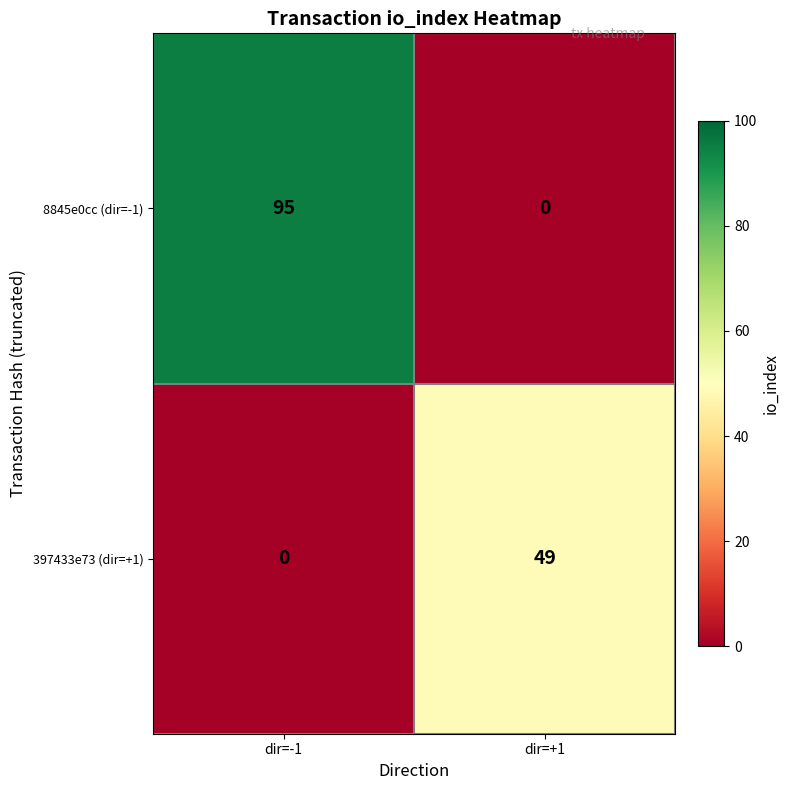

The 8845e0cc (dir=-1) series shows 0 at dir=+1. True or false?

True